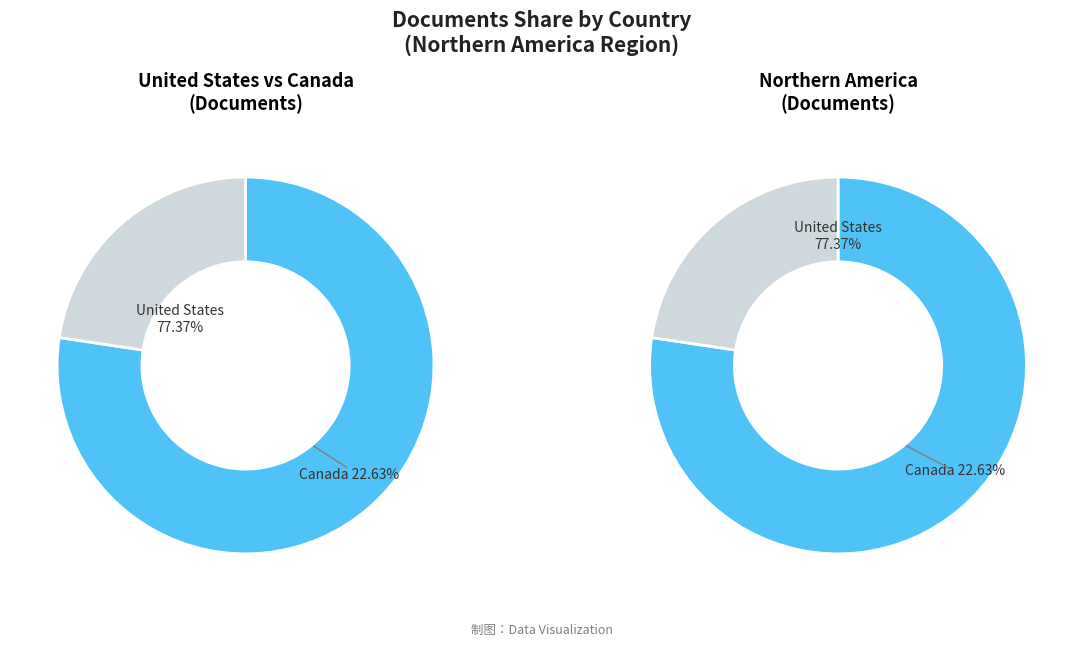

Is it true that Canada is 23% of the pie?

True